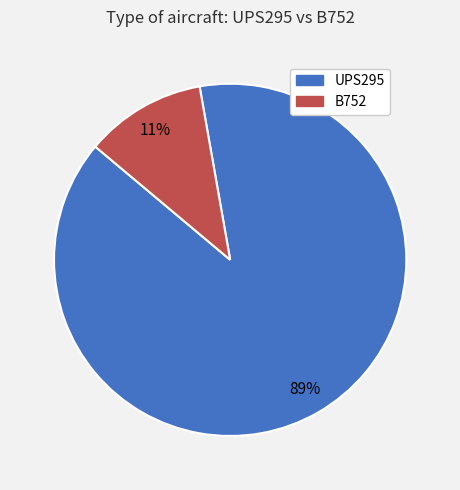

Which category has the biggest portion of the pie?

UPS295